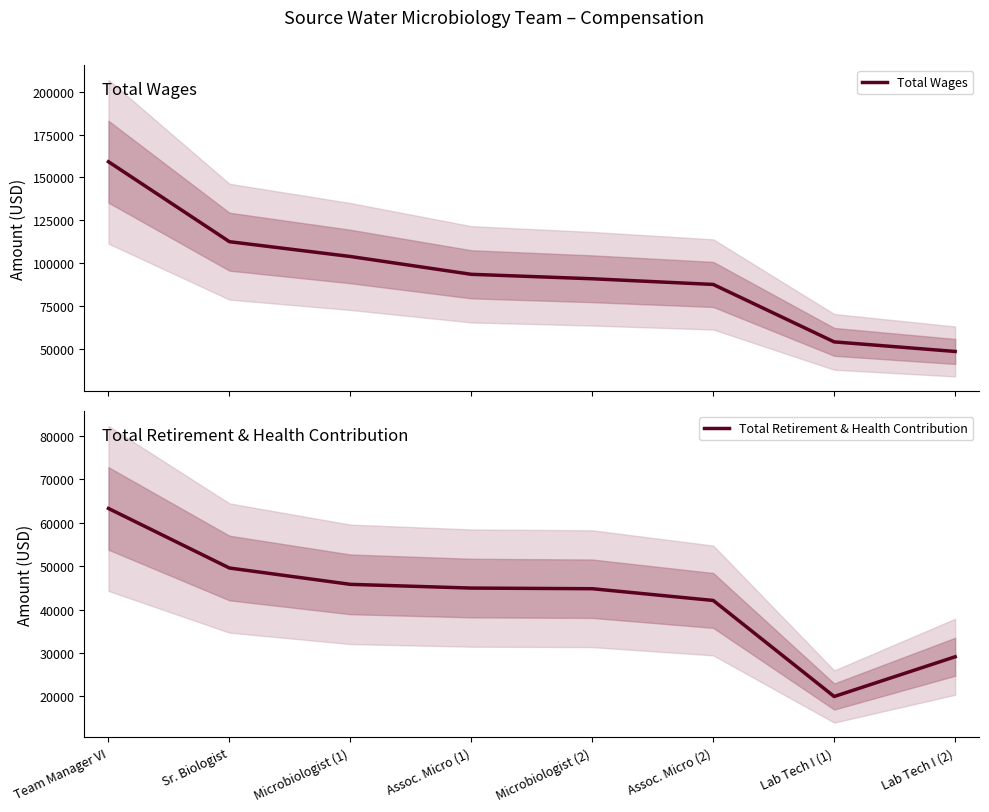

Which series has the largest total across all categories?

Total Wages